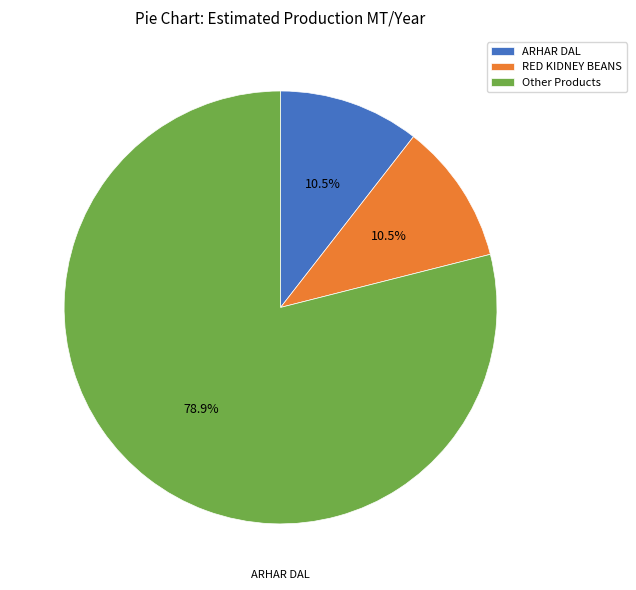

Which category has the biggest portion of the pie?

Other Products